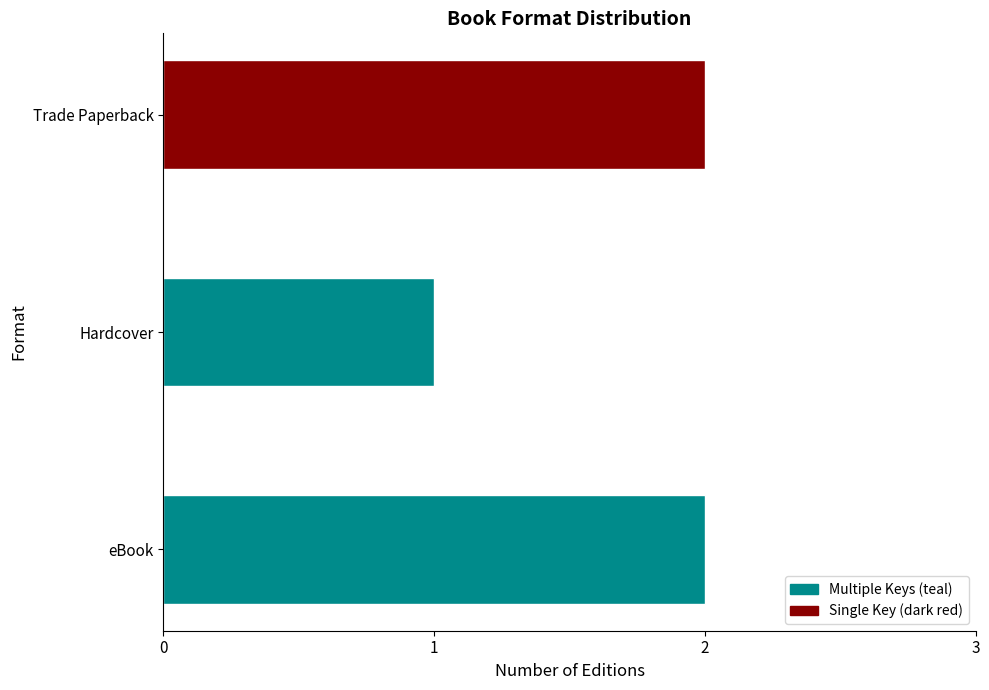

Reading left to right, what are all the values shown in this chart?

eBook=2	Hardcover=1	Trade Paperback=2